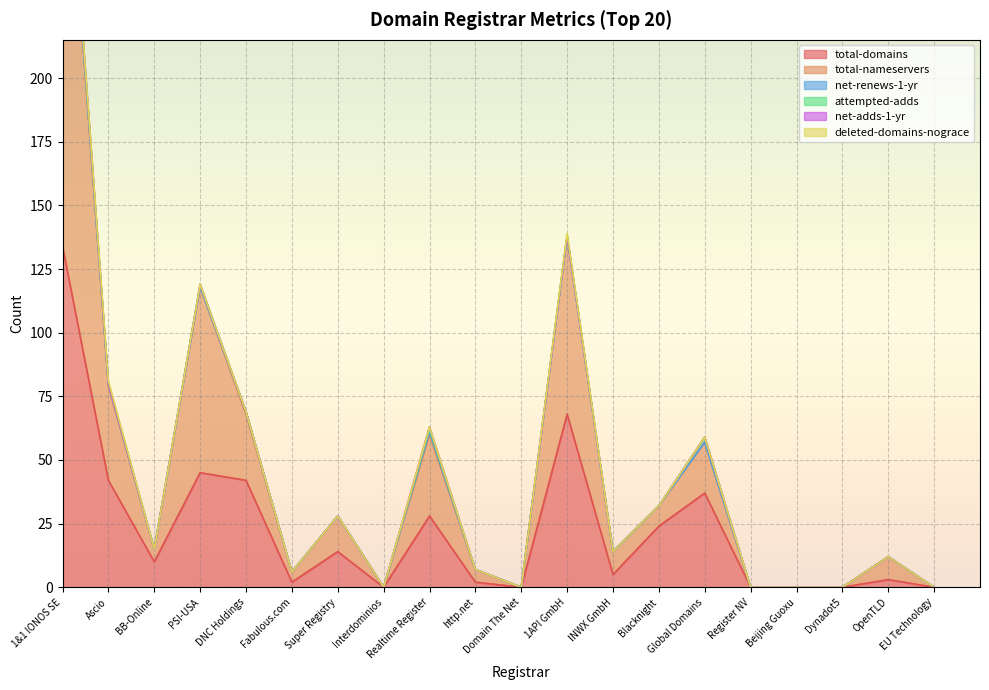

Where is total-nameservers nearest to the value 93?

PSI-USA